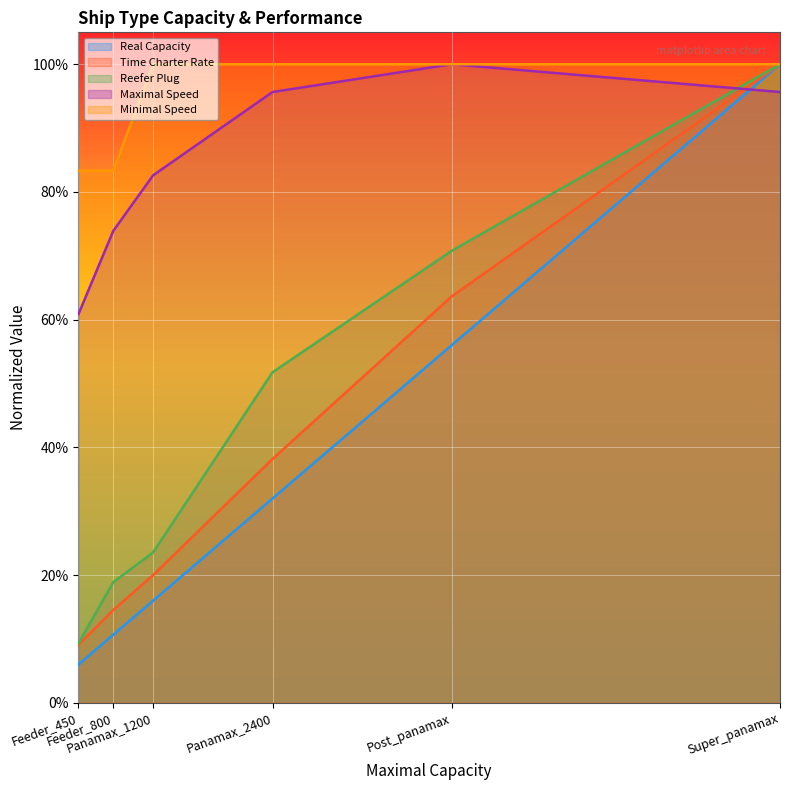

What is the label of the 3rd point from the left?

Panamax_1200